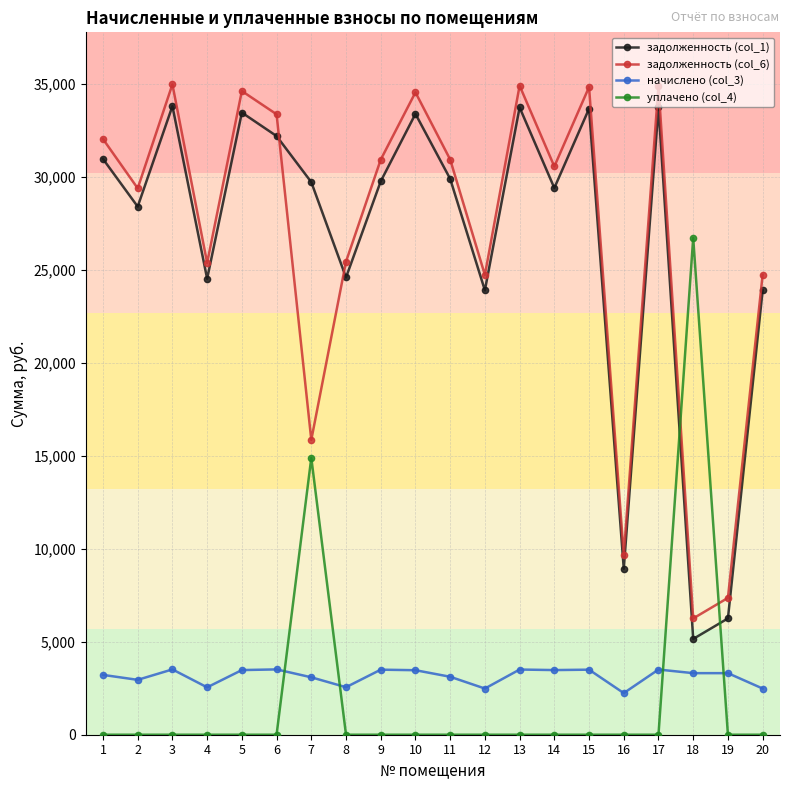

The начислено (col_3) series shows 2484.0 at 20. True or false?

True